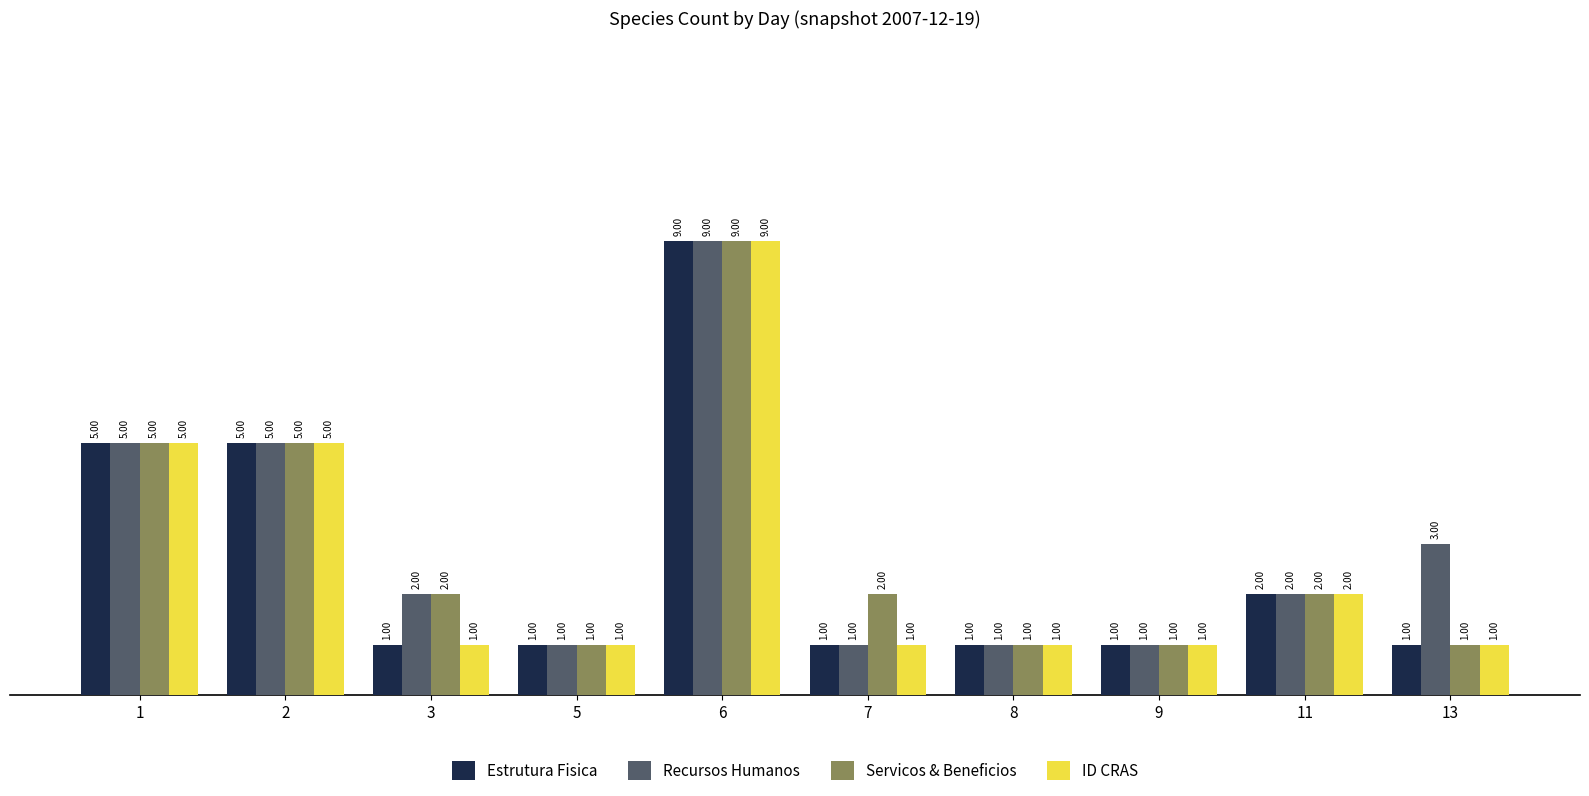

What are all the series names shown in the legend?

Estrutura Fisica, Recursos Humanos, Servicos & Beneficios, ID CRAS